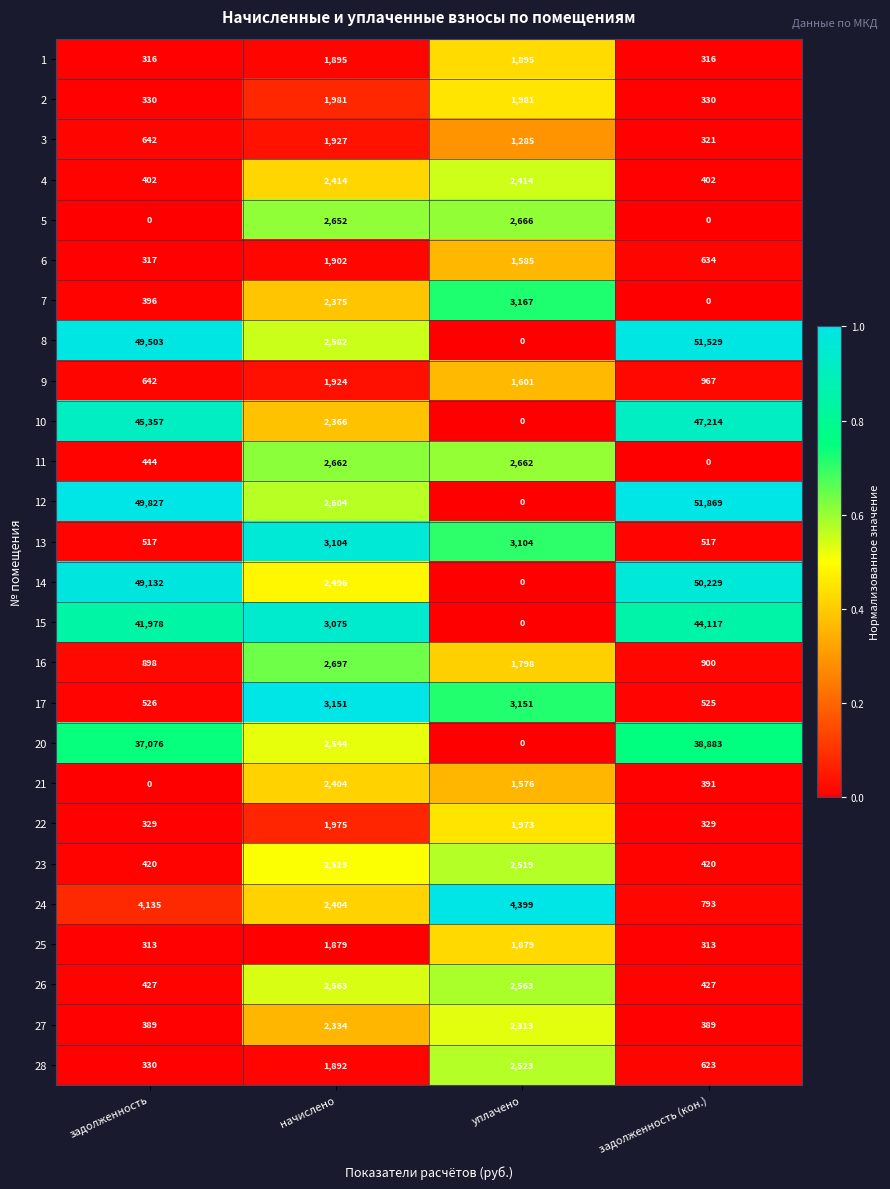

What is the maximum value shown in the chart?

51869